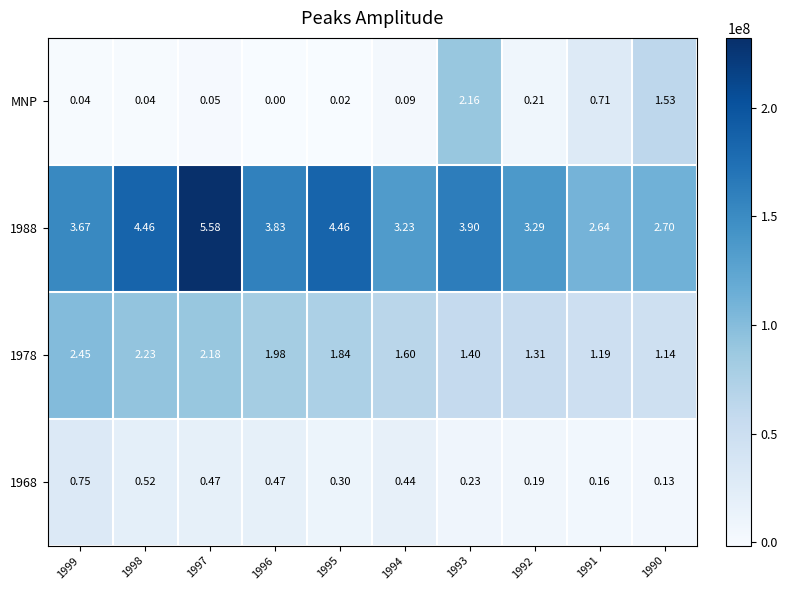

Is the value of 1988 at 1994 greater than the value of 1968 at 1994?

Yes